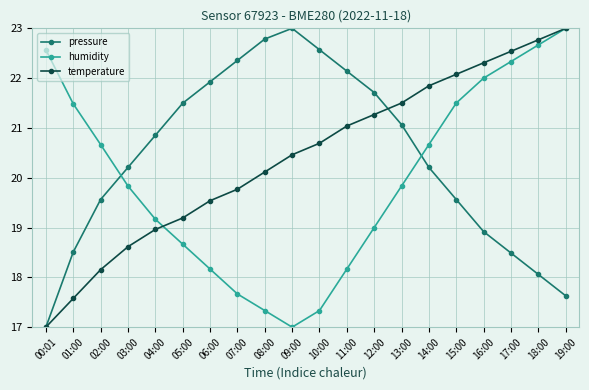

Reading left to right, extract all data points from this chart.

pressure: 17.0	18.5	19.6	20.2	20.9	21.5	21.9	22.4	22.8	23.0	22.6	22.1	21.7	21.1	20.2	19.6	18.9	18.5	18.1	17.6
humidity: 22.6	21.5	20.7	19.8	19.2	18.7	18.2	17.7	17.3	17.0	17.3	18.2	19.0	19.8	20.7	21.5	22.0	22.3	22.7	23.0
temperature: 17.0	17.6	18.2	18.6	19.0	19.2	19.5	19.8	20.1	20.5	20.7	21.0	21.3	21.5	21.8	22.1	22.3	22.5	22.8	23.0